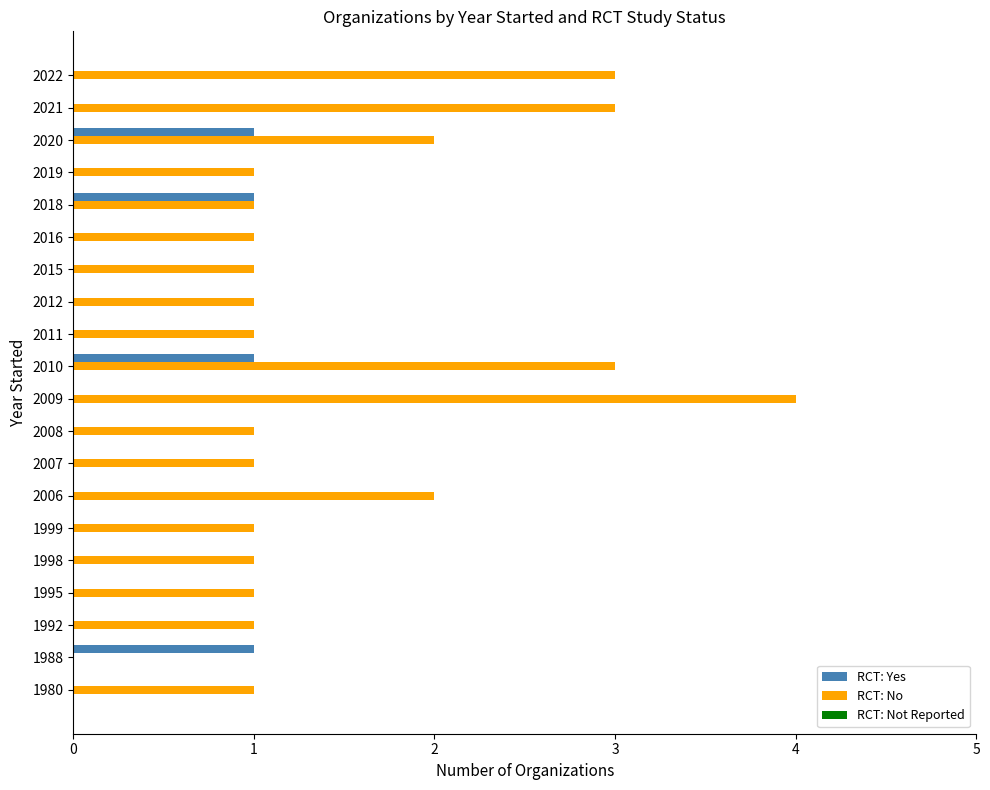

Is the value of RCT: No at 2018 greater than the value of RCT: Yes at 2012?

Yes